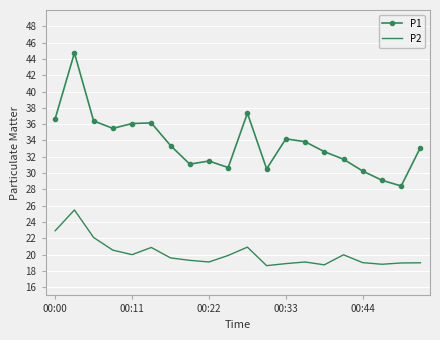

List the series in order of their peak value, lowest first.

P2, P1